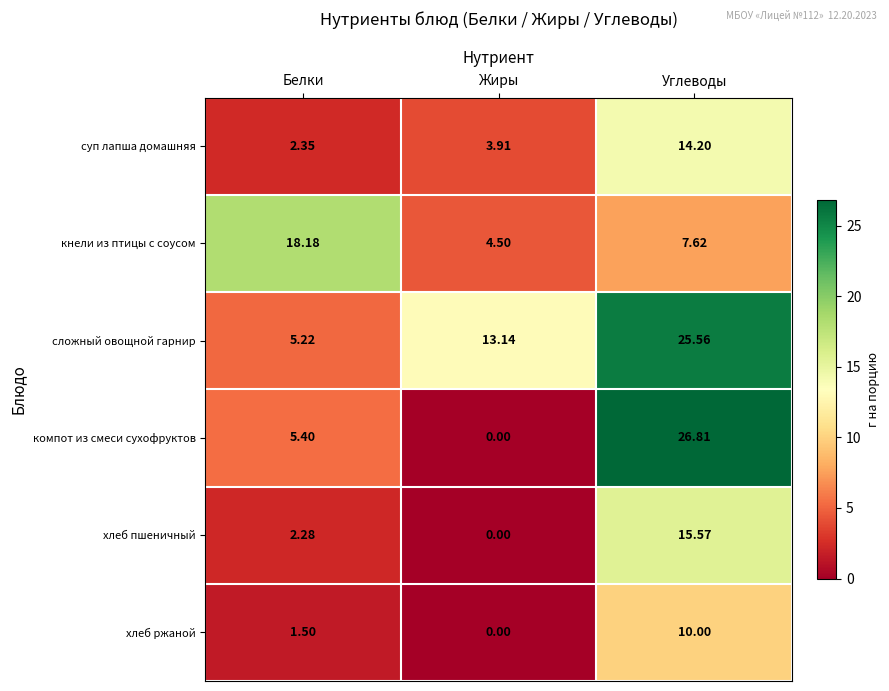

Which series changed the most between Жиры and Углеводы?

компот из смеси сухофруктов